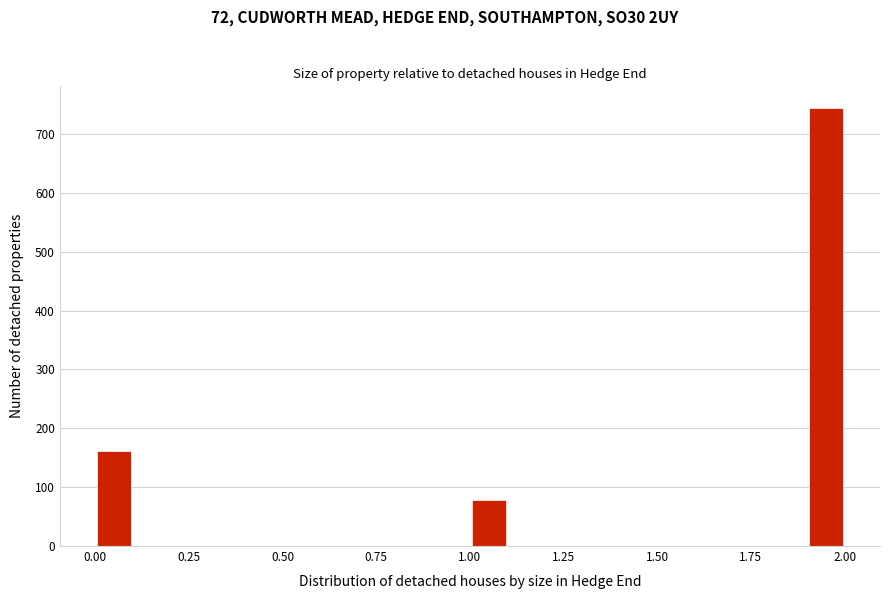

Read against the x-axis, roughly where is the centre of the tallest bar?

1.95